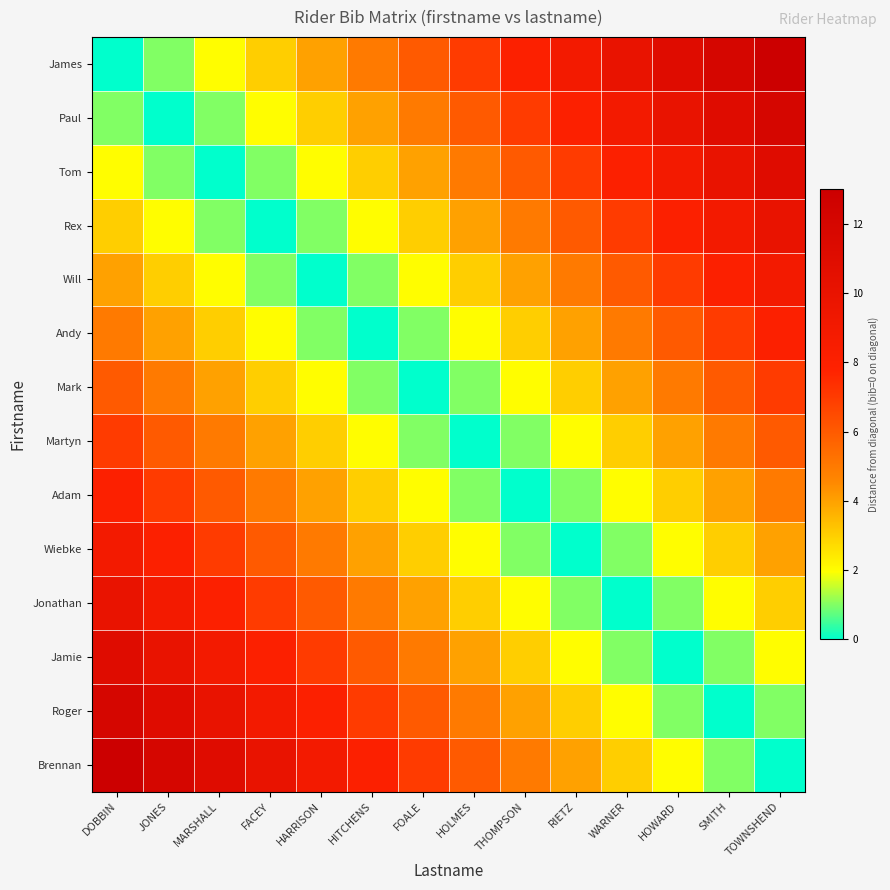

Reading left to right, what are all the values shown in this chart?

James: DOBBIN=0	JONES=1	MARSHALL=2	FACEY=3	HARRISON=4	HITCHENS=5	FOALE=6	HOLMES=7	THOMPSON=8	RIETZ=9	WARNER=10	HOWARD=11	SMITH=12	TOWNSHEND=13
Paul: DOBBIN=1	JONES=0	MARSHALL=1	FACEY=2	HARRISON=3	HITCHENS=4	FOALE=5	HOLMES=6	THOMPSON=7	RIETZ=8	WARNER=9	HOWARD=10	SMITH=11	TOWNSHEND=12
Tom: DOBBIN=2	JONES=1	MARSHALL=0	FACEY=1	HARRISON=2	HITCHENS=3	FOALE=4	HOLMES=5	THOMPSON=6	RIETZ=7	WARNER=8	HOWARD=9	SMITH=10	TOWNSHEND=11
Rex: DOBBIN=3	JONES=2	MARSHALL=1	FACEY=0	HARRISON=1	HITCHENS=2	FOALE=3	HOLMES=4	THOMPSON=5	RIETZ=6	WARNER=7	HOWARD=8	SMITH=9	TOWNSHEND=10
Will: DOBBIN=4	JONES=3	MARSHALL=2	FACEY=1	HARRISON=0	HITCHENS=1	FOALE=2	HOLMES=3	THOMPSON=4	RIETZ=5	WARNER=6	HOWARD=7	SMITH=8	TOWNSHEND=9
Andy: DOBBIN=5	JONES=4	MARSHALL=3	FACEY=2	HARRISON=1	HITCHENS=0	FOALE=1	HOLMES=2	THOMPSON=3	RIETZ=4	WARNER=5	HOWARD=6	SMITH=7	TOWNSHEND=8
Mark: DOBBIN=6	JONES=5	MARSHALL=4	FACEY=3	HARRISON=2	HITCHENS=1	FOALE=0	HOLMES=1	THOMPSON=2	RIETZ=3	WARNER=4	HOWARD=5	SMITH=6	TOWNSHEND=7
Martyn: DOBBIN=7	JONES=6	MARSHALL=5	FACEY=4	HARRISON=3	HITCHENS=2	FOALE=1	HOLMES=0	THOMPSON=1	RIETZ=2	WARNER=3	HOWARD=4	SMITH=5	TOWNSHEND=6
Adam: DOBBIN=8	JONES=7	MARSHALL=6	FACEY=5	HARRISON=4	HITCHENS=3	FOALE=2	HOLMES=1	THOMPSON=0	RIETZ=1	WARNER=2	HOWARD=3	SMITH=4	TOWNSHEND=5
Wiebke: DOBBIN=9	JONES=8	MARSHALL=7	FACEY=6	HARRISON=5	HITCHENS=4	FOALE=3	HOLMES=2	THOMPSON=1	RIETZ=0	WARNER=1	HOWARD=2	SMITH=3	TOWNSHEND=4
Jonathan: DOBBIN=10	JONES=9	MARSHALL=8	FACEY=7	HARRISON=6	HITCHENS=5	FOALE=4	HOLMES=3	THOMPSON=2	RIETZ=1	WARNER=0	HOWARD=1	SMITH=2	TOWNSHEND=3
Jamie: DOBBIN=11	JONES=10	MARSHALL=9	FACEY=8	HARRISON=7	HITCHENS=6	FOALE=5	HOLMES=4	THOMPSON=3	RIETZ=2	WARNER=1	HOWARD=0	SMITH=1	TOWNSHEND=2
Roger: DOBBIN=12	JONES=11	MARSHALL=10	FACEY=9	HARRISON=8	HITCHENS=7	FOALE=6	HOLMES=5	THOMPSON=4	RIETZ=3	WARNER=2	HOWARD=1	SMITH=0	TOWNSHEND=1
Brennan: DOBBIN=13	JONES=12	MARSHALL=11	FACEY=10	HARRISON=9	HITCHENS=8	FOALE=7	HOLMES=6	THOMPSON=5	RIETZ=4	WARNER=3	HOWARD=2	SMITH=1	TOWNSHEND=0